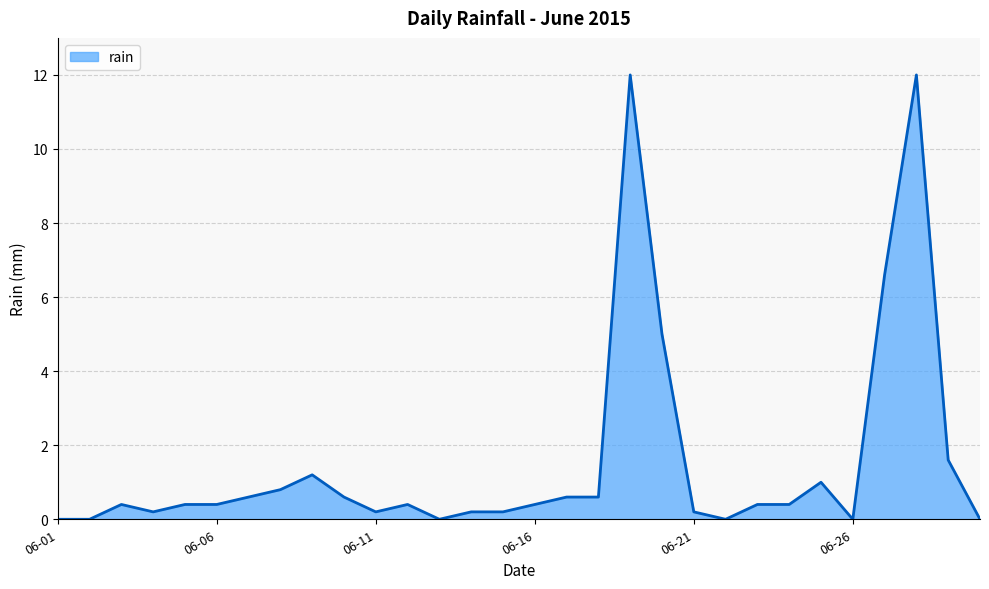

What is the maximum value shown in the chart?

12.0